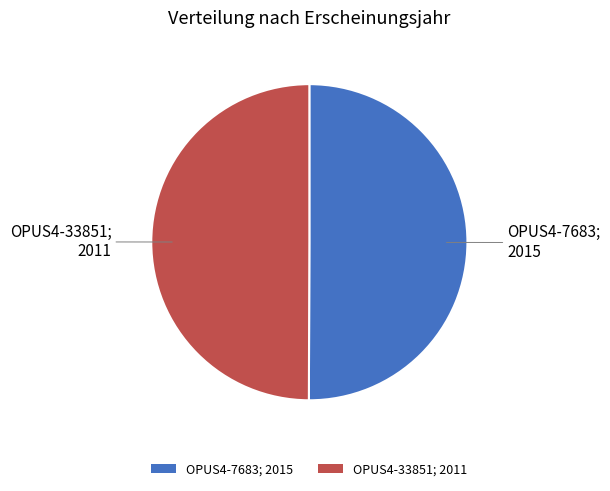

Approximately how many times larger is the value at OPUS4-7683; 2015 compared to OPUS4-33851; 2011?

1.0